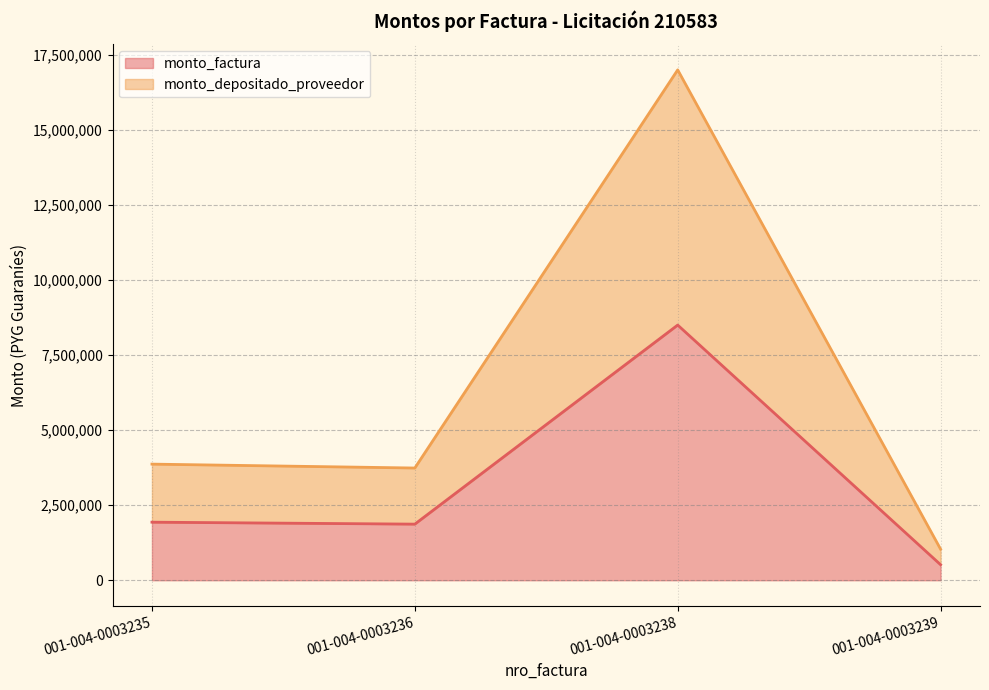

Which series has the largest total across all categories?

monto_depositado_proveedor (line)